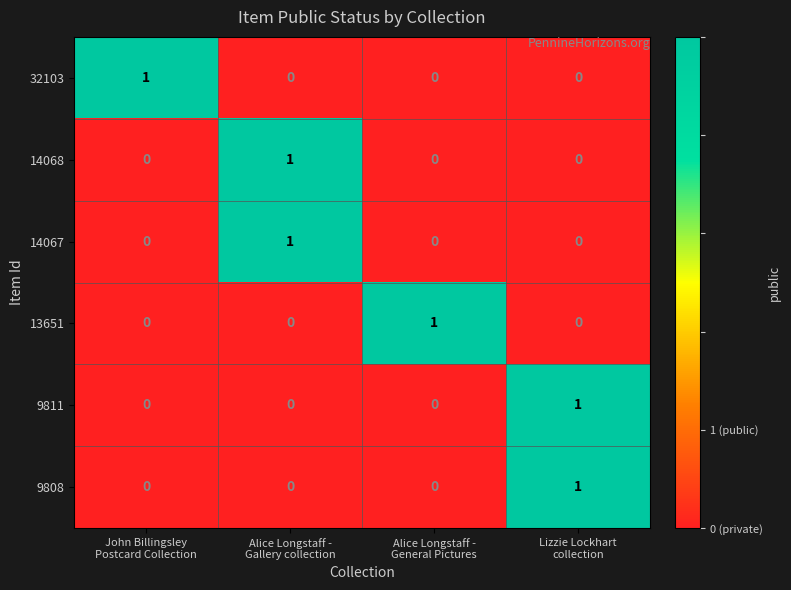

Reading left to right, list all the values displayed in this chart.

32103: 1	0	0	0
14068: 0	1	0	0
14067: 0	1	0	0
13651: 0	0	1	0
9811: 0	0	0	1
9808: 0	0	0	1